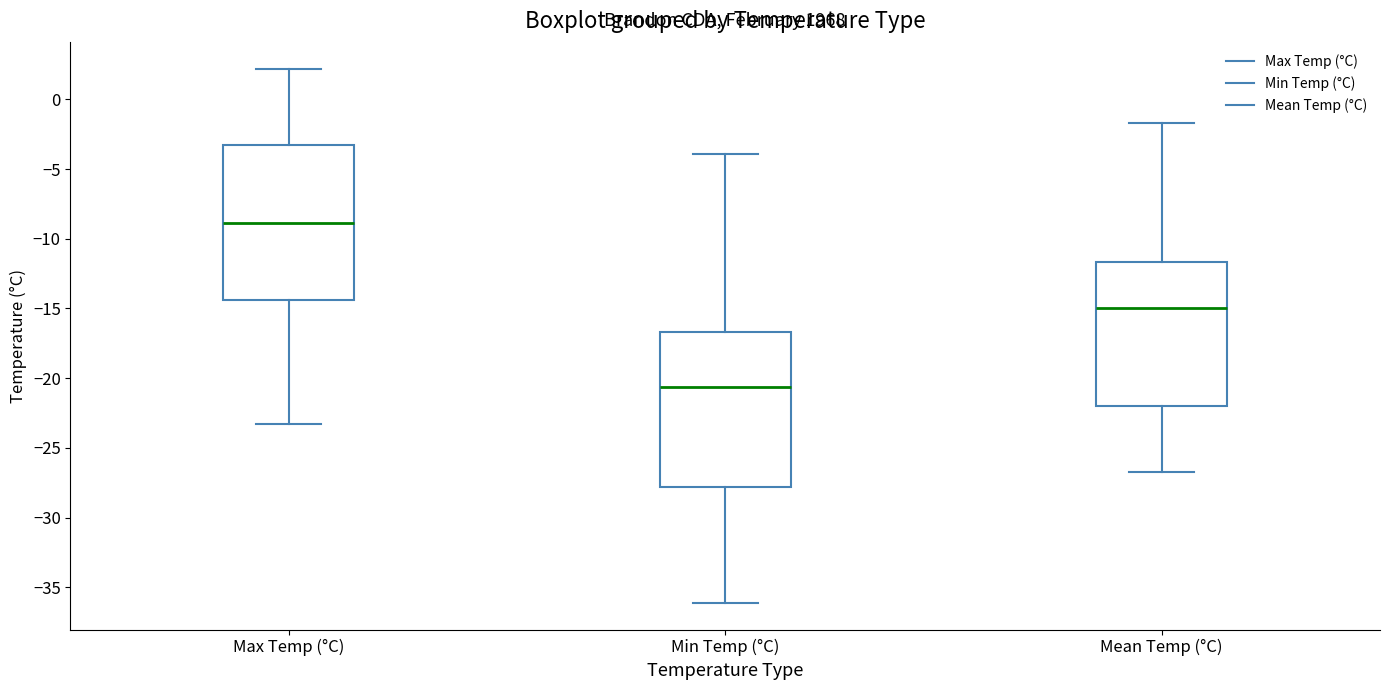

Which box's median line is the lowest?

Min Temp (°C)